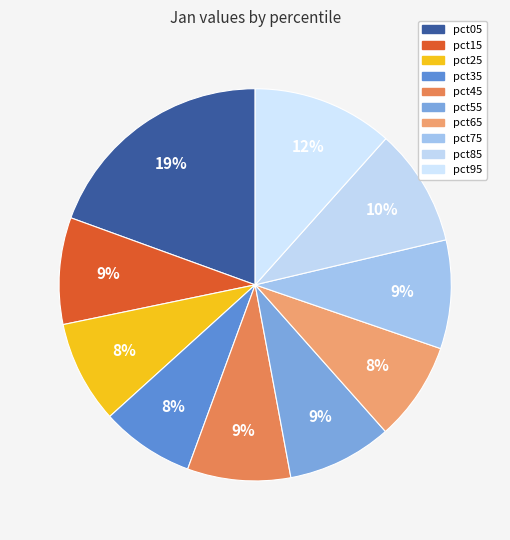

To the nearest percent, what percentage of the pie is pct25?

8%